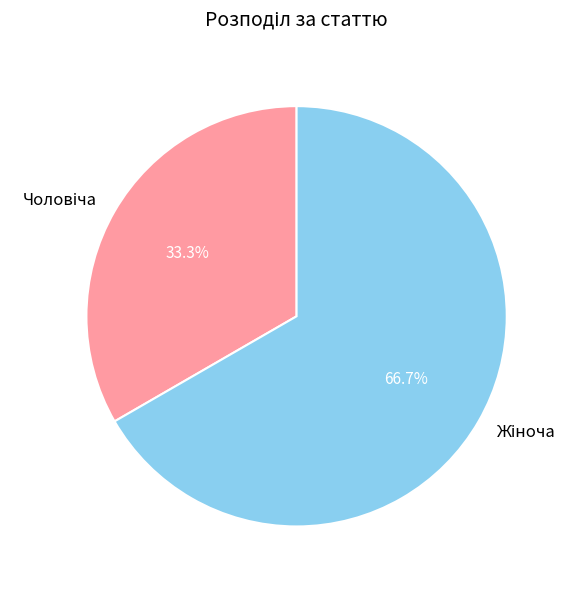

To the nearest percent, what is the average slice percentage?

50%